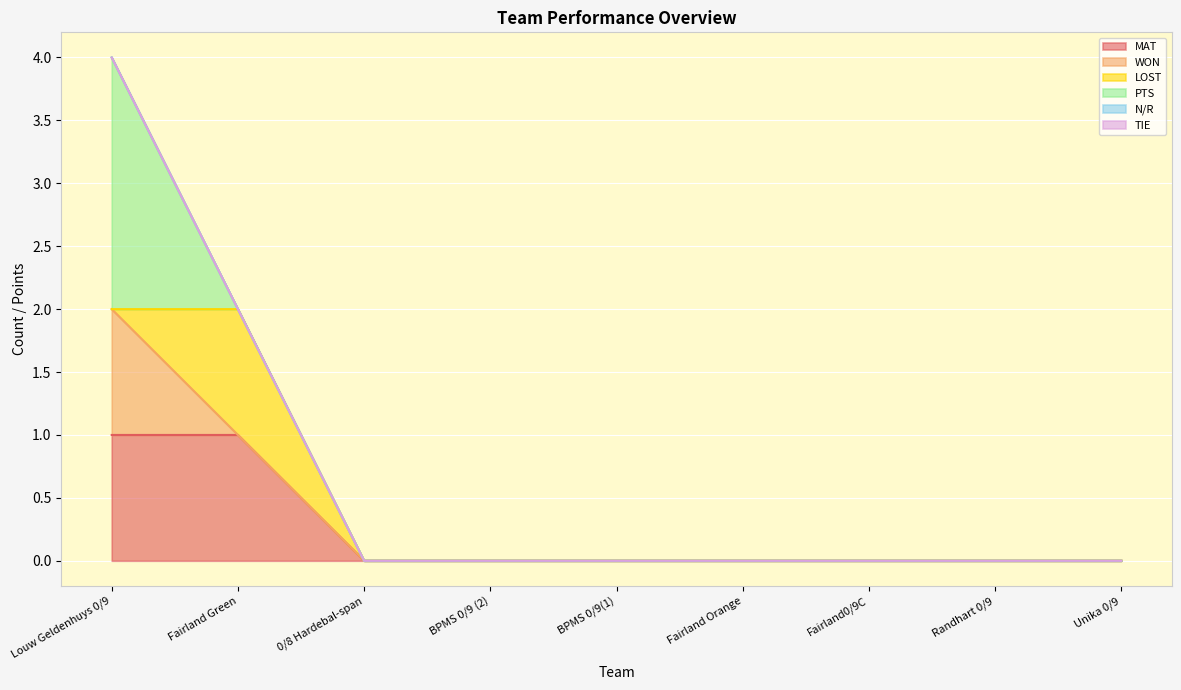

How many MAT values are between 0 and 1?

9